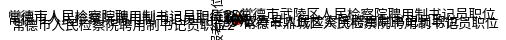

How many slices are in this pie chart?

6